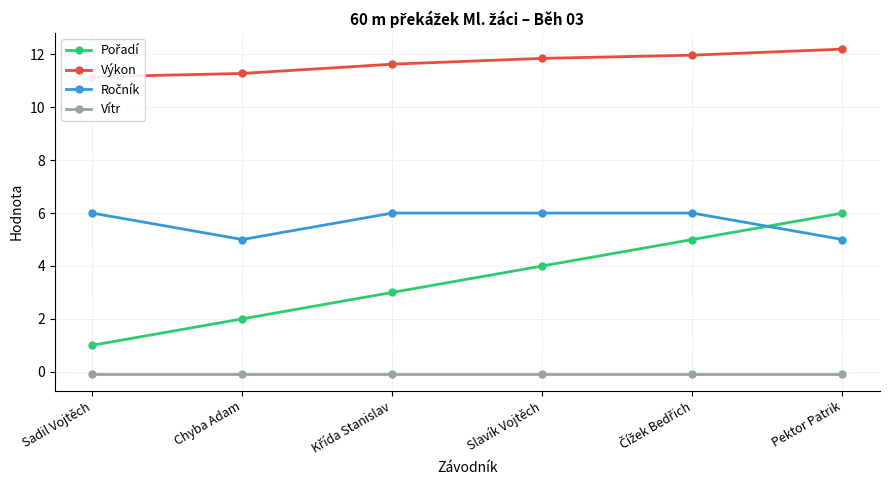

True or false: Výkon has more than 1 interior local peaks.

False